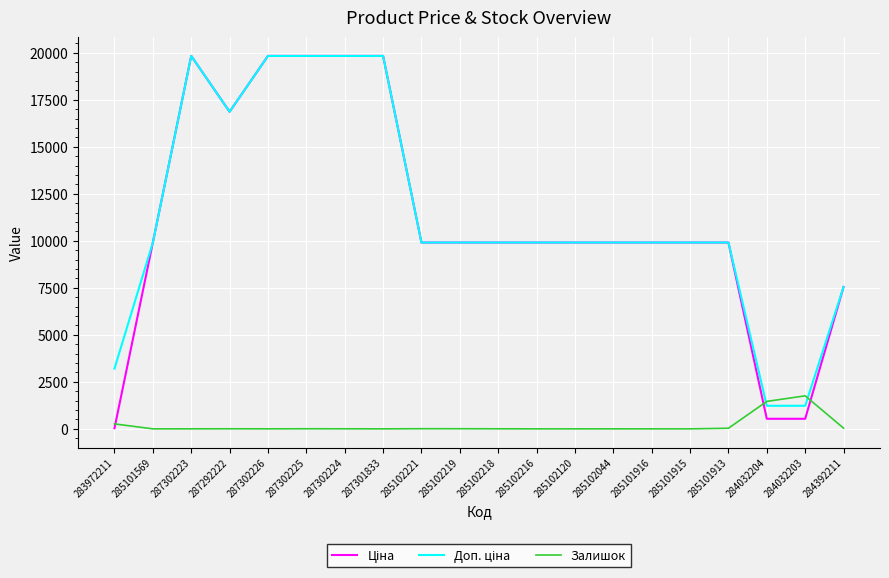

How many categories are shown in the chart?

20